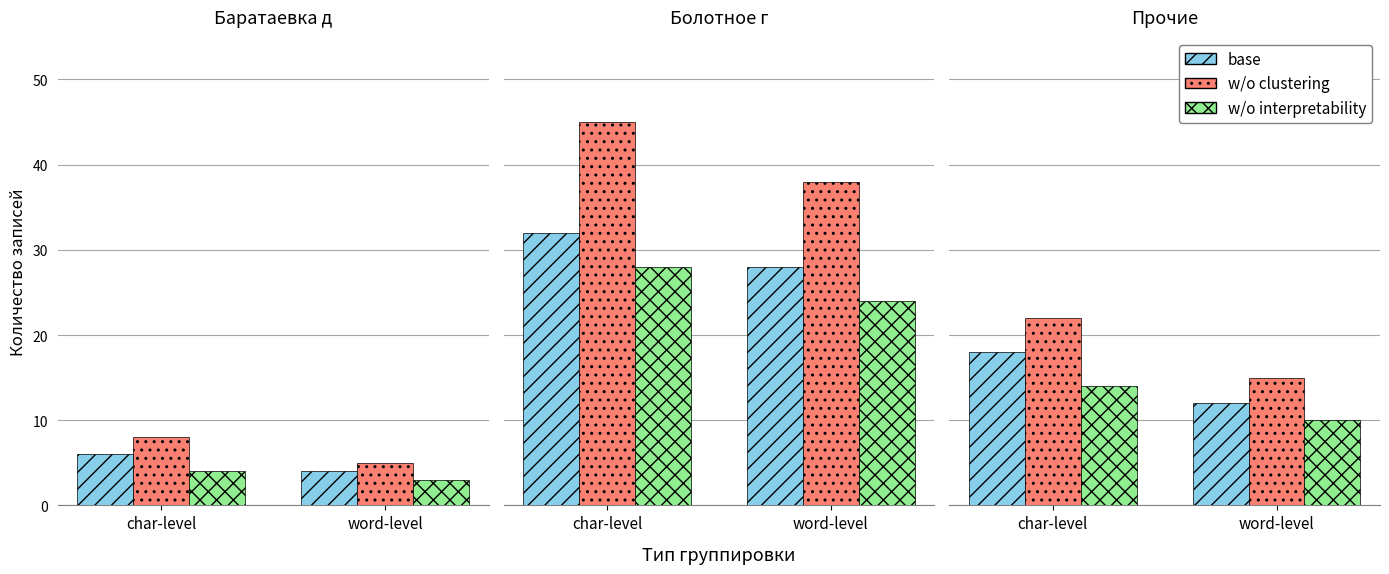

What value does the w/o interpretability series have at word-level?

10